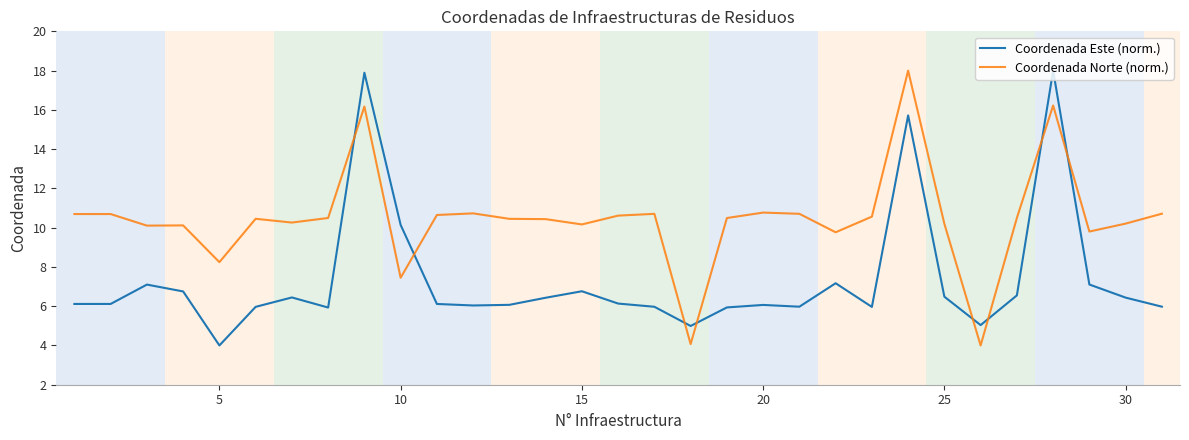

Rank the series by their average value, from lowest to highest.

Coordenada Este (norm.), Coordenada Norte (norm.)